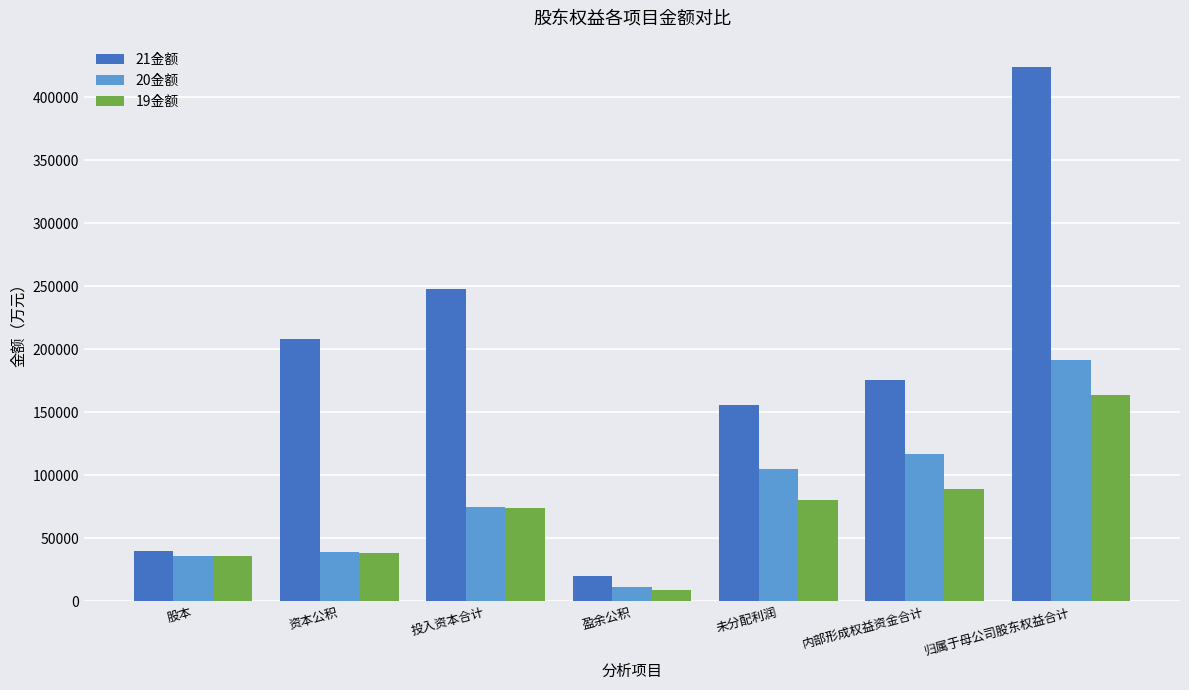

Which series changed the most between 内部形成权益资金合计 and 归属于母公司股东权益合计?

21金额